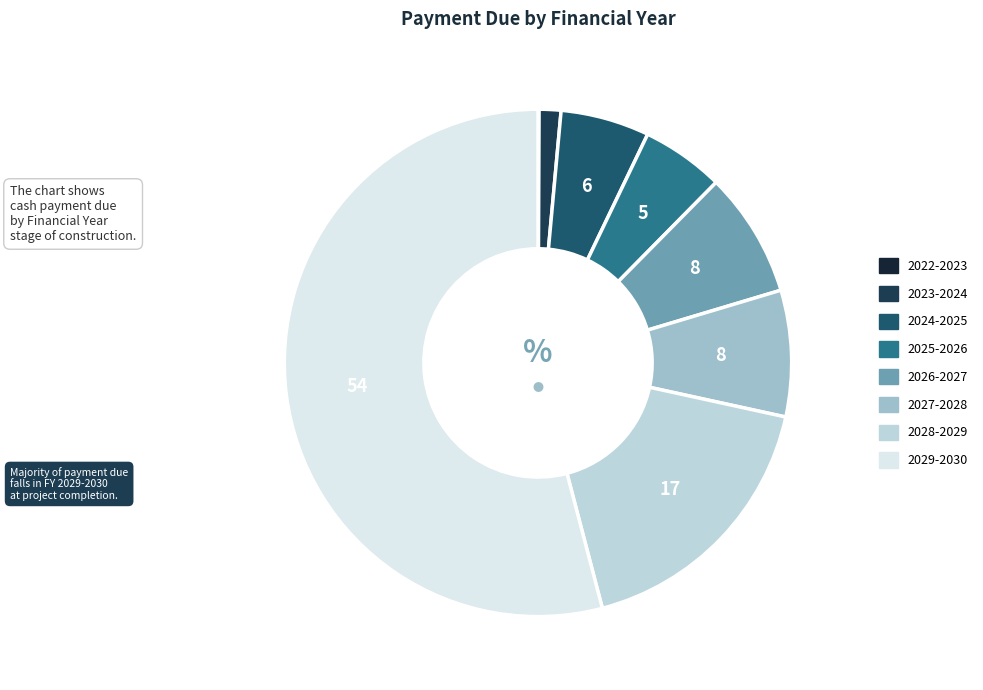

The 2027-2028 slice represents 8% of the pie. True or false?

True